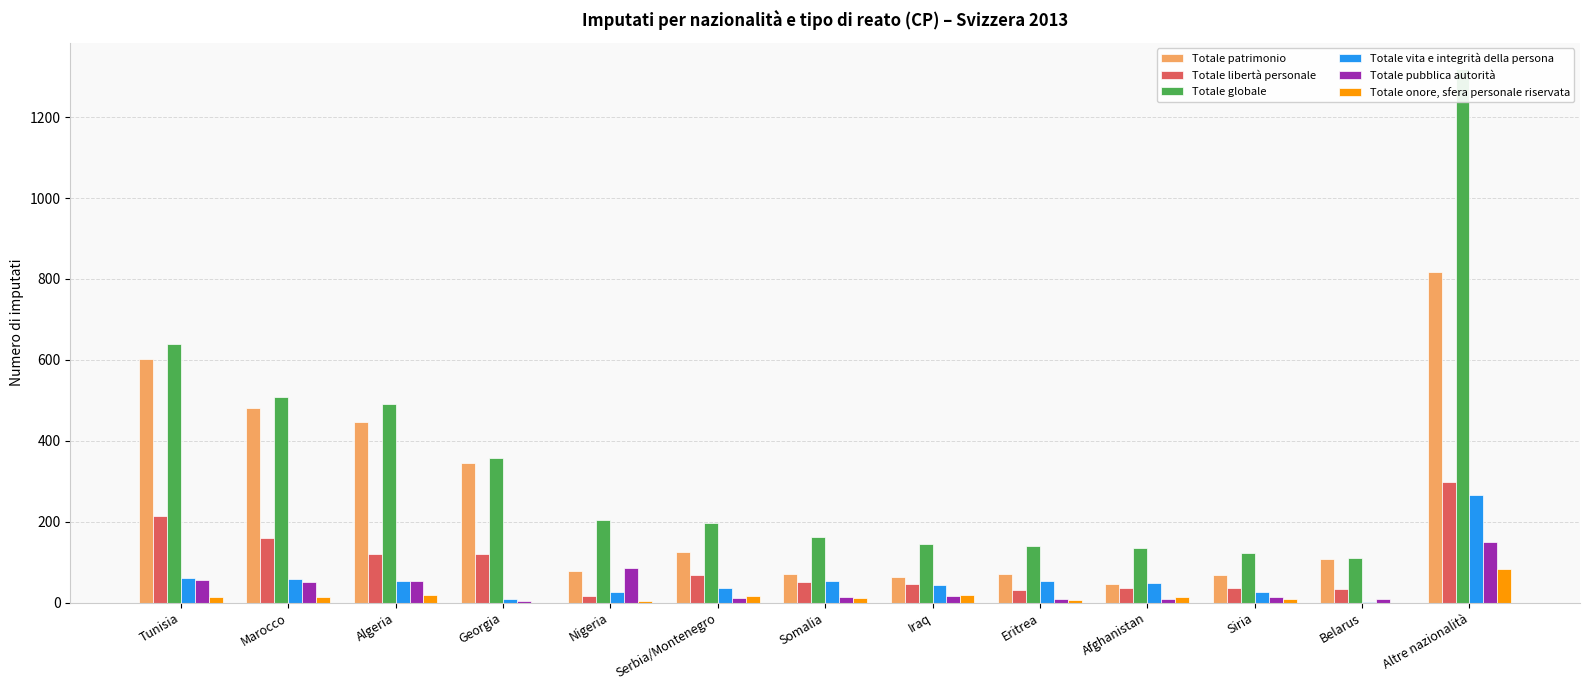

What is the difference between the highest and lowest values at Iraq?

130